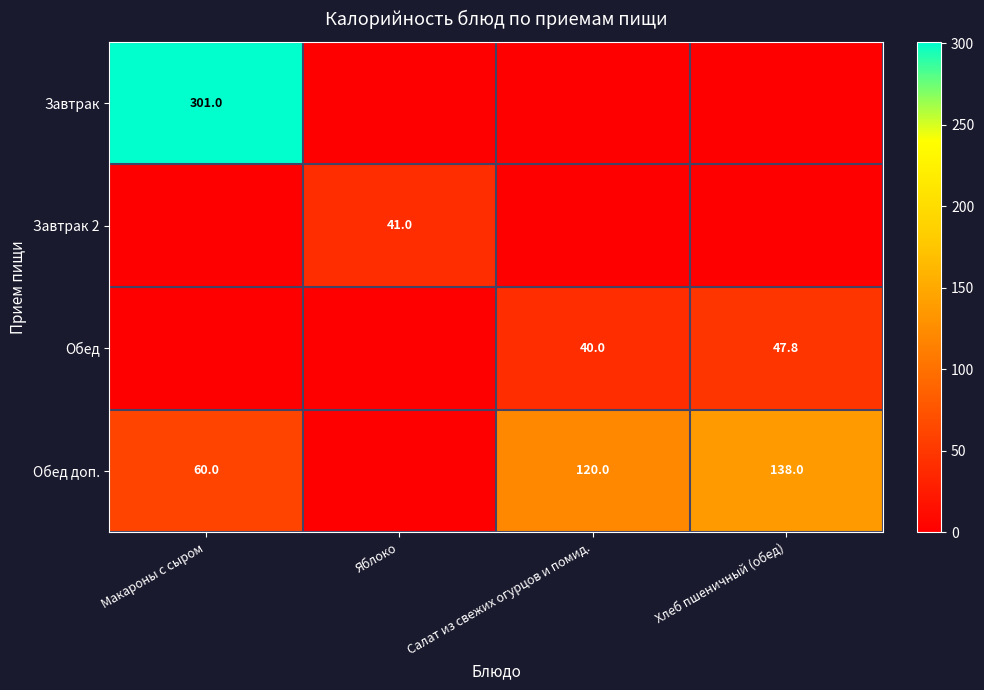

Is it true that Обед equals 73.1 at Хлеб пшеничный (обед)?

False